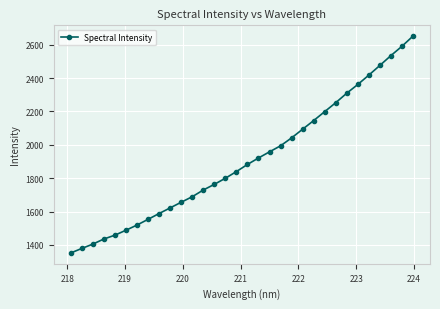

What is the value of the 2nd point from the left?

1379.2